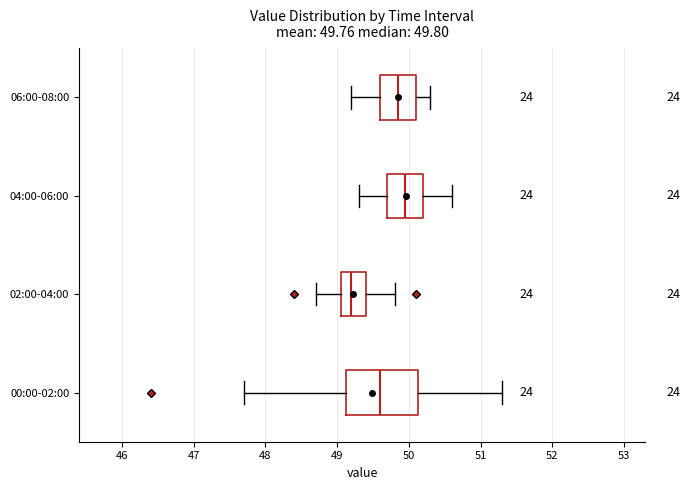

Comparing the boxes themselves (not the whiskers), which one is the widest?

00:00-02:00